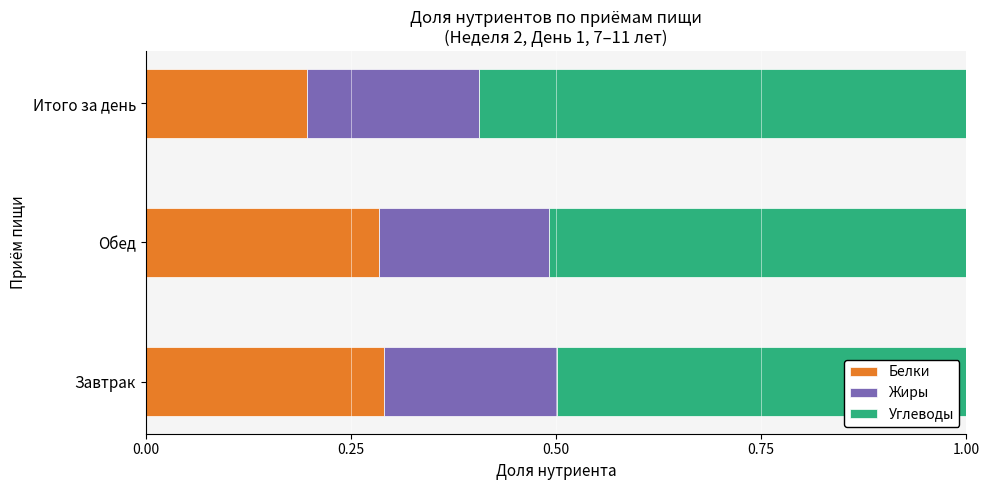

What is the total value across all series at Завтрак?

1.0